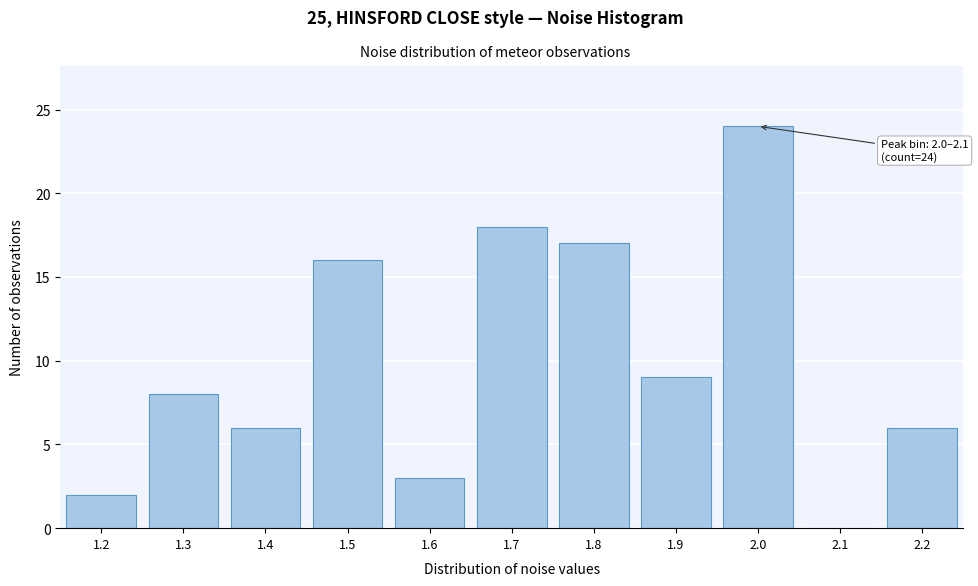

Reading left to right, extract all data points from this chart.

1.2=2	1.3=8	1.4=6	1.5=16	1.6=3	1.7=18	1.8=17	1.9=9	2.0=24	2.1=0	2.2=6